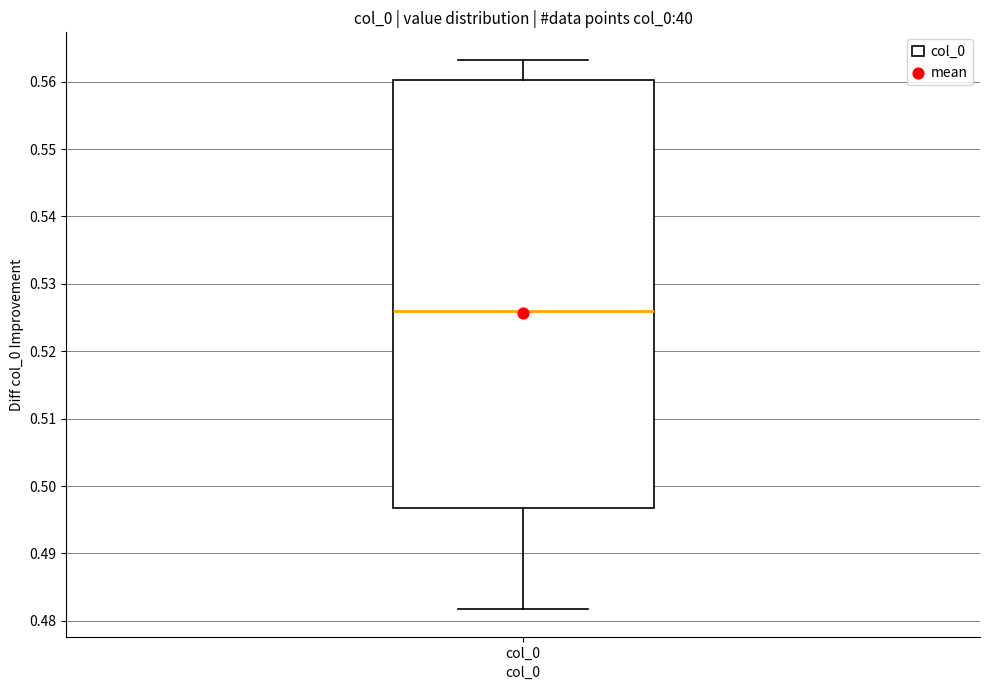

Read this box plot against the y-axis: the position of the median line, the range covered by the box, and the ends of both whiskers. The values are not printed on the chart, so give them approximately, as read against the axis.

median 0.526, box 0.497 to 0.560, whiskers 0.482 to 0.563